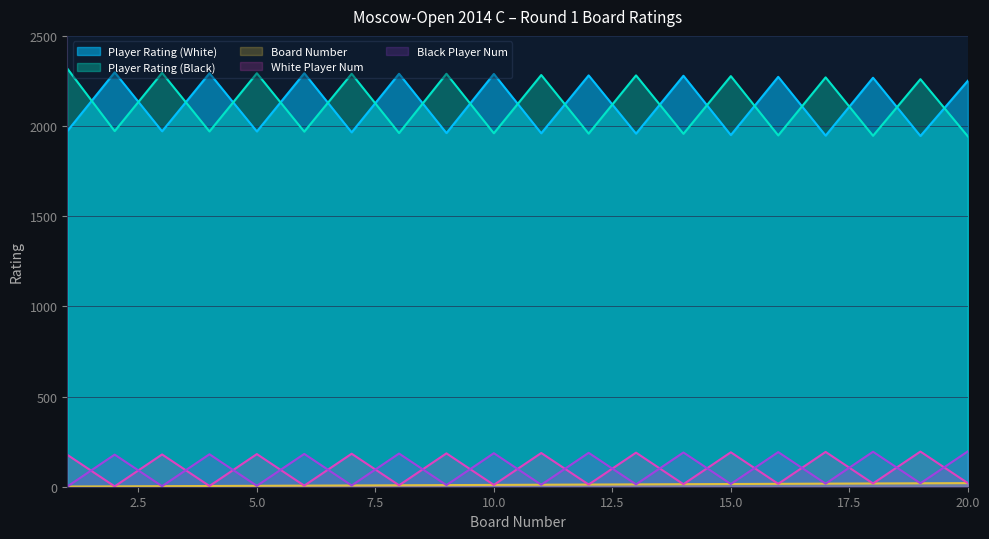

List the series in order of their peak value, lowest first.

Board Number, White Player Num, Black Player Num, Player Rating (White), Player Rating (Black)